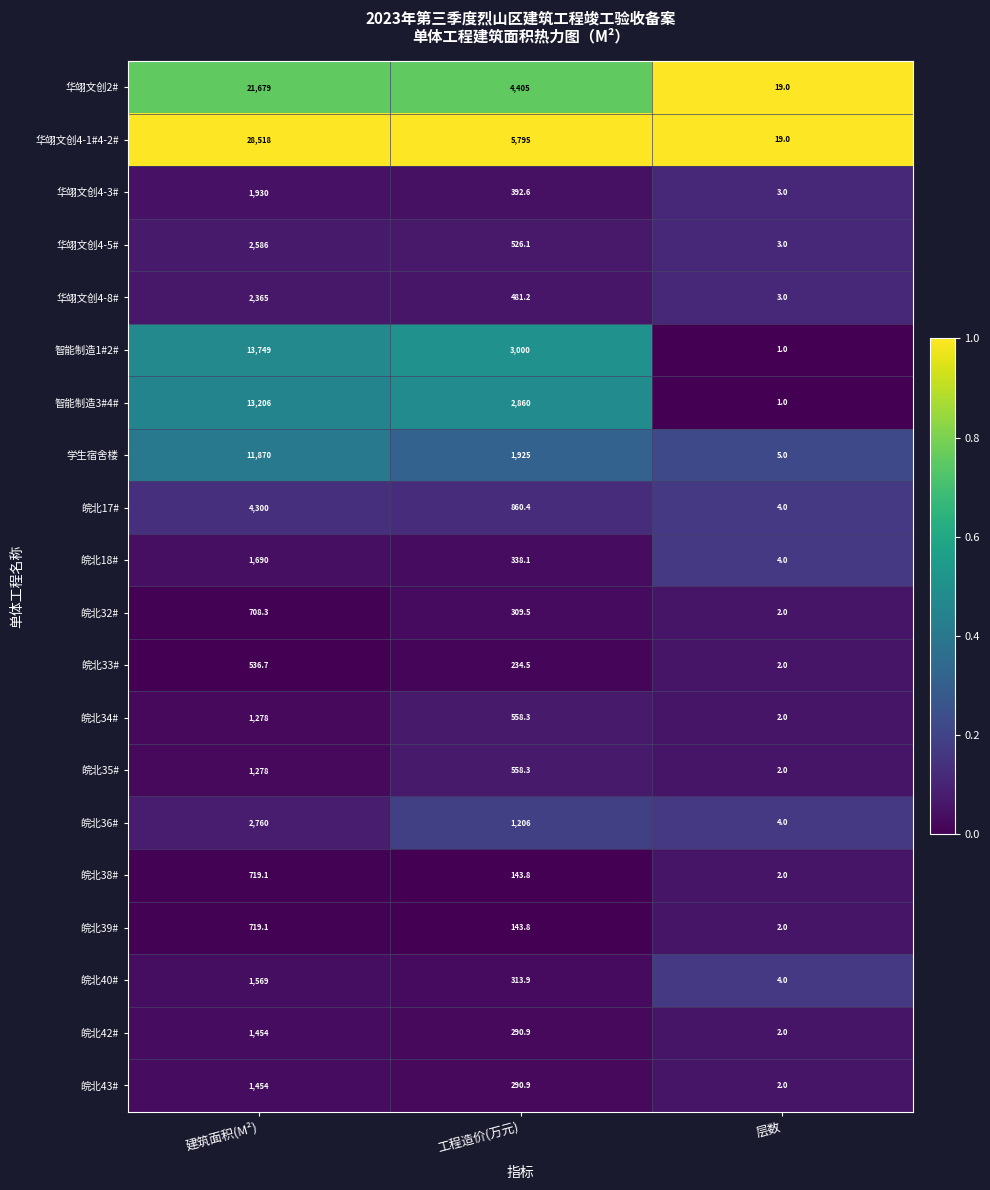

Which category has the lowest value across all series?

层数